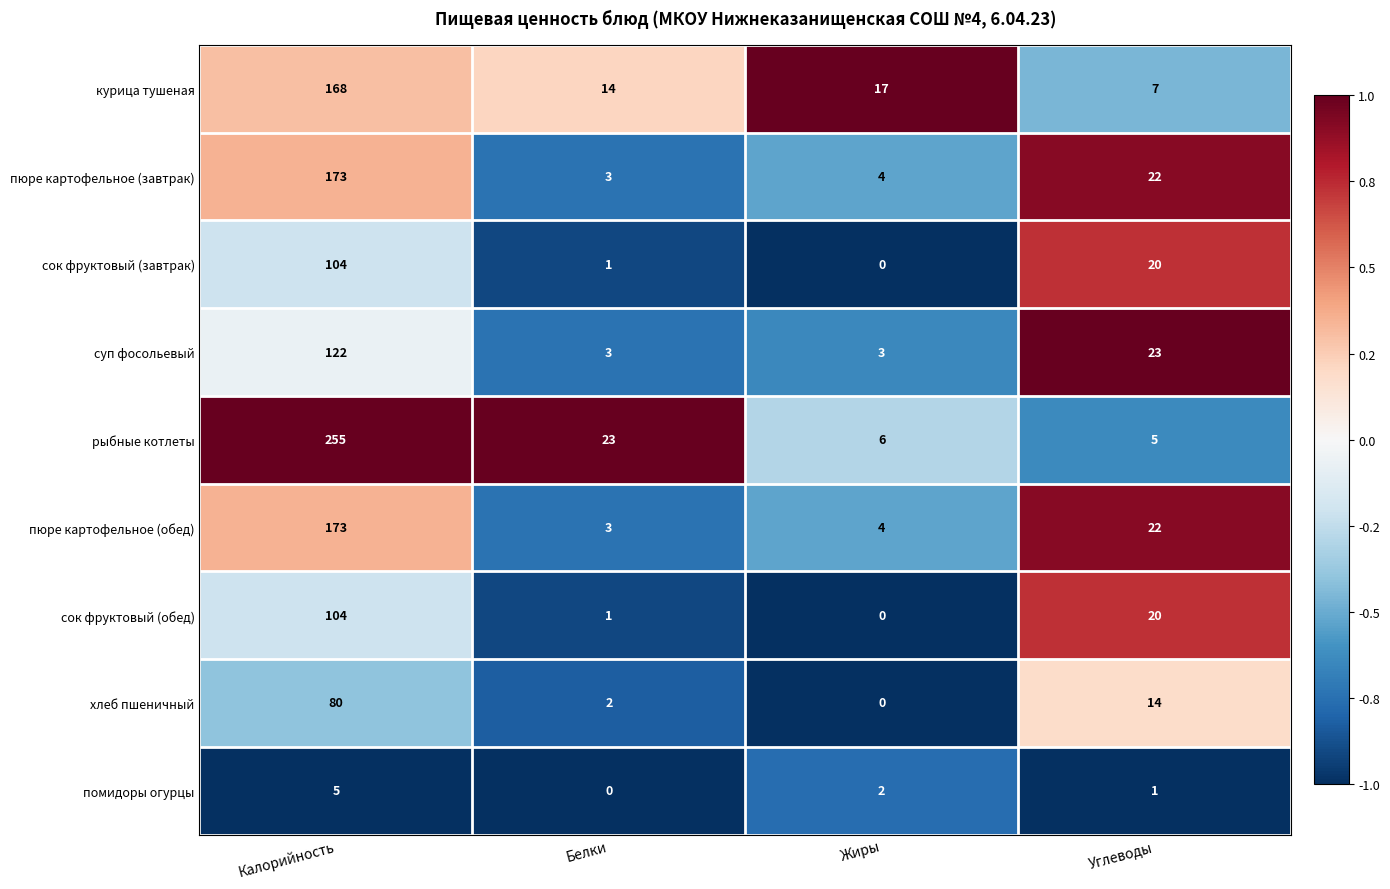

What is the sum of the курица тушеная values at Жиры and Углеводы?

24